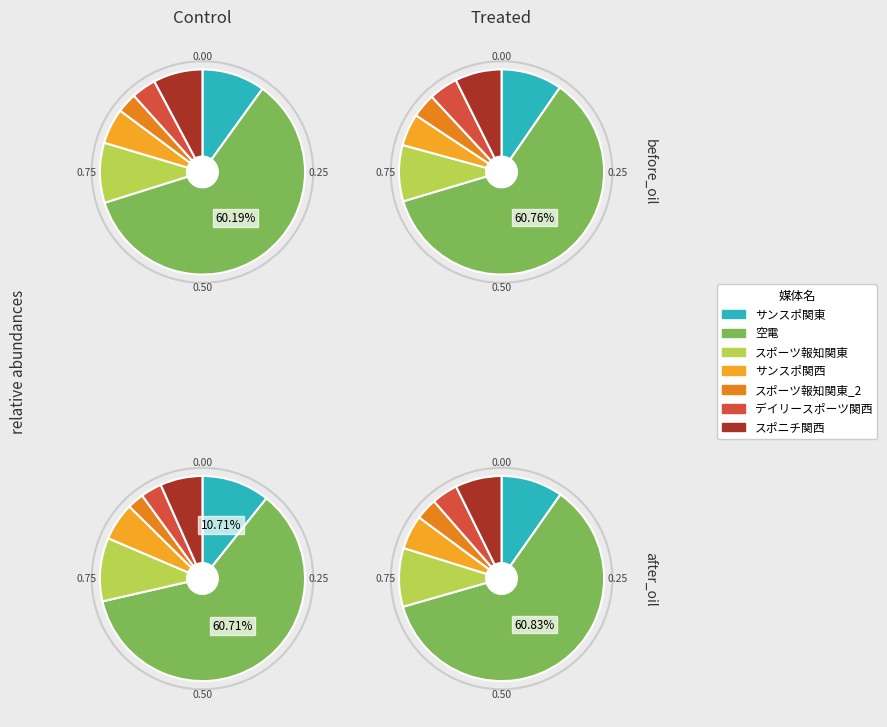

Rank the categories by value from highest to lowest.

空電, サンスポ関東, スポーツ報知関東, スポニチ関西, サンスポ関西, デイリースポーツ関西, スポーツ報知関東_2